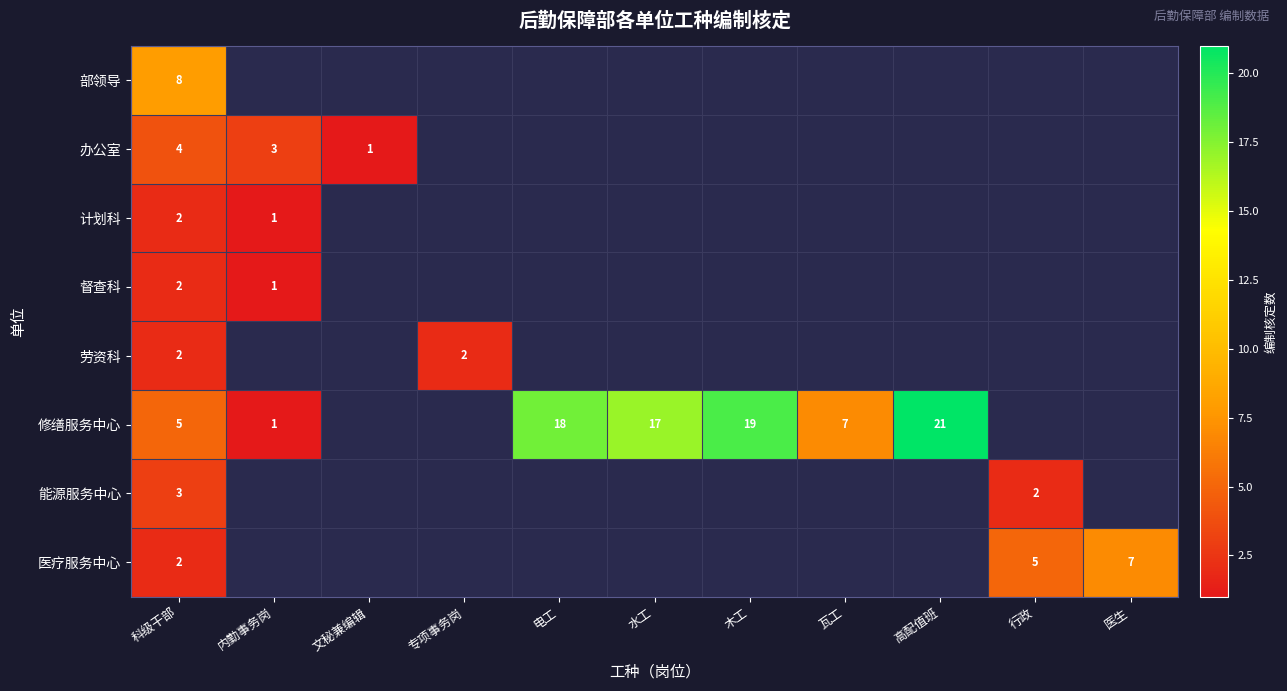

The value of 劳资科 at 专项事务岗 is 3.5. True or false?

False